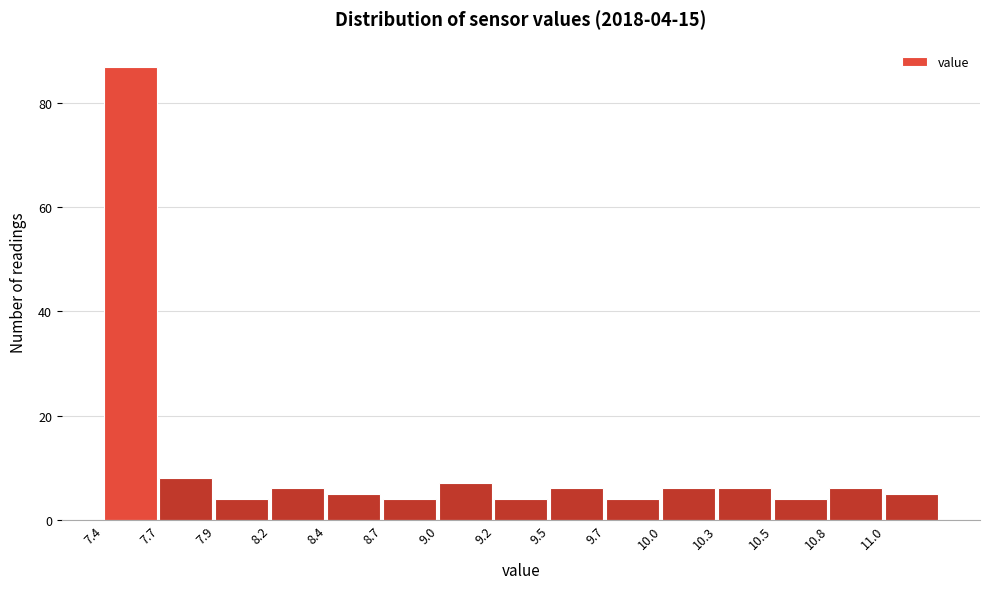

Over which range of the x-axis is the bar tallest?

7.40 to 7.66